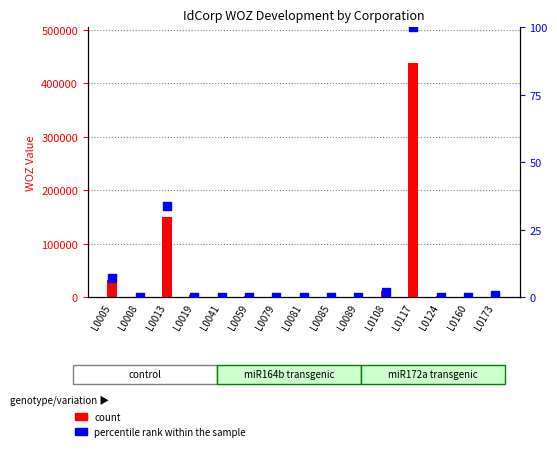

What are all the series names shown in the legend?

count, percentile rank within the sample